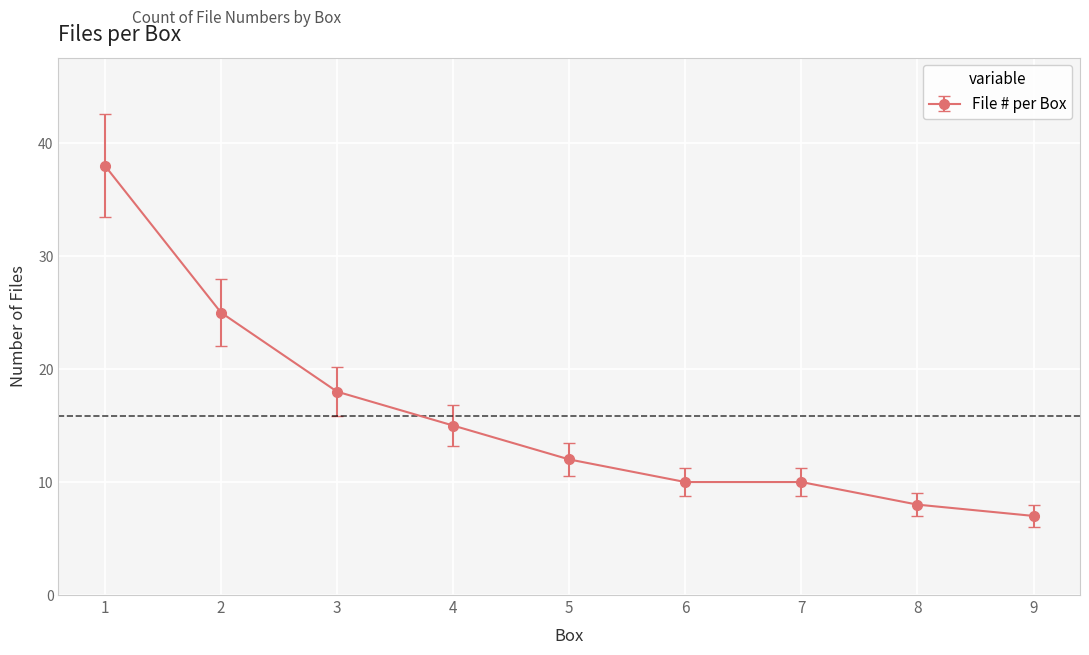

What is the difference between the values at 8 and 4?

7